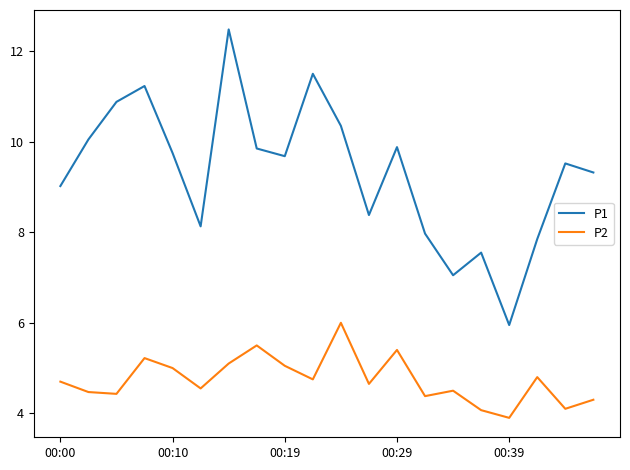

What is the minimum value for P1?

6.0